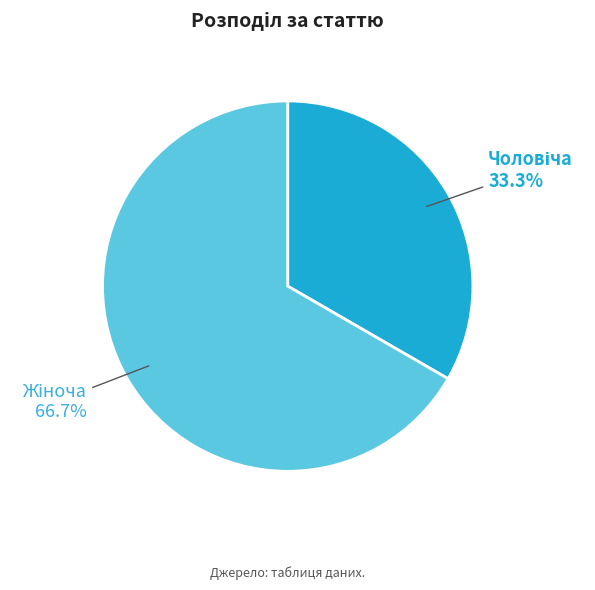

Is there any slice that represents more than half of the pie?

Yes